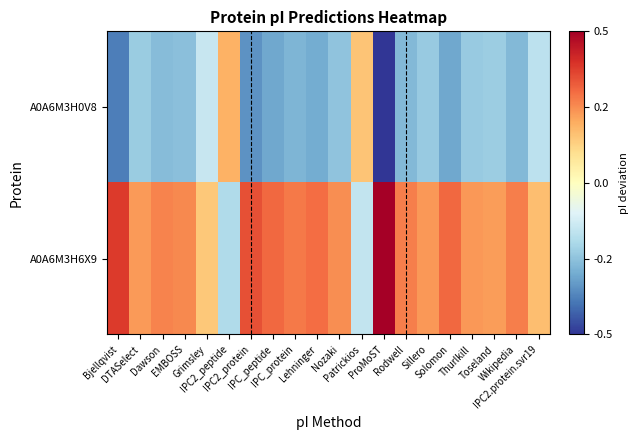

List the series in order of their overall mean, highest first.

A0A6M3H6X9, A0A6M3H0V8